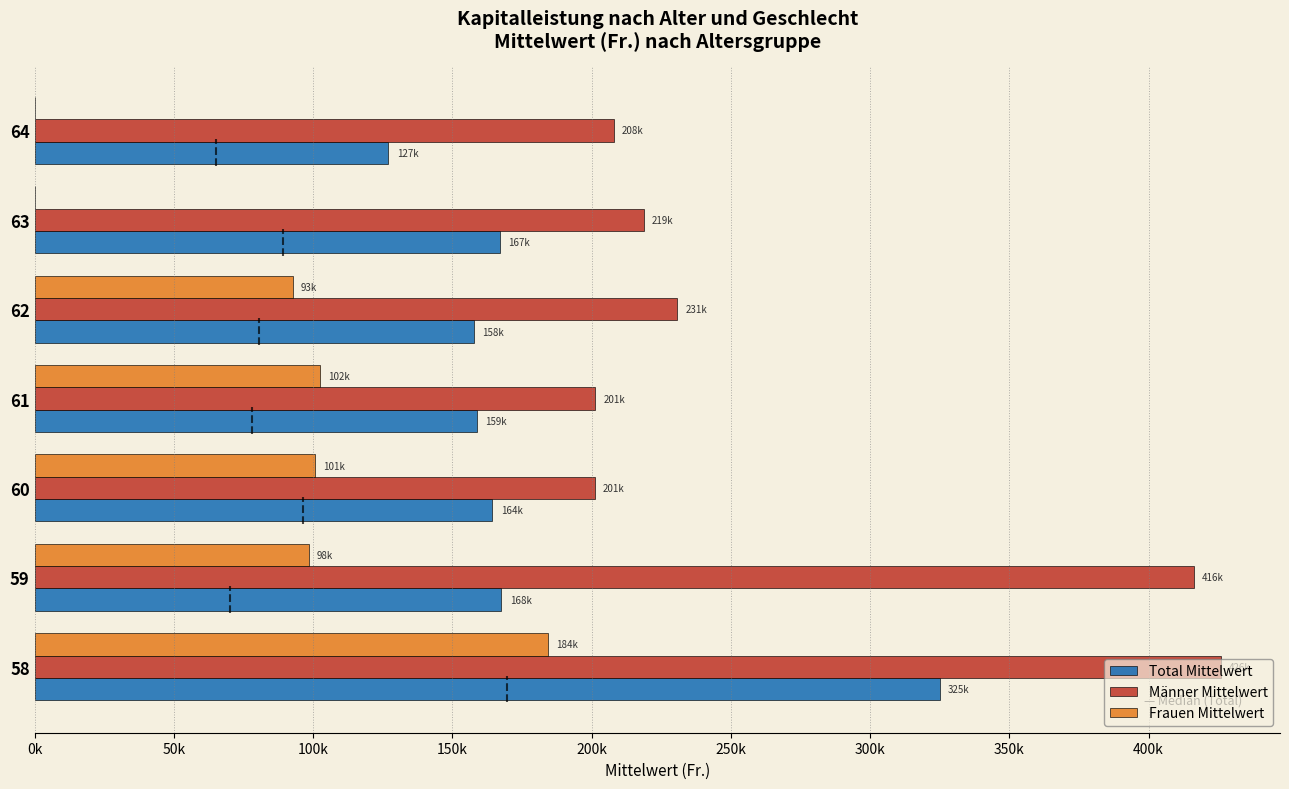

What is the approximate value of Frauen Mittelwert at 60?

100591.2